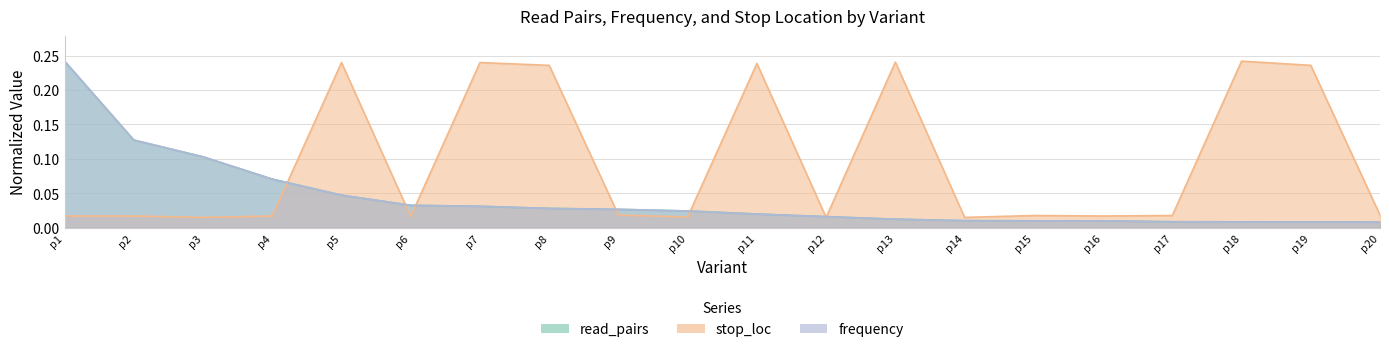

Reading left to right, transcribe all the data shown in this chart.

read_pairs: p1=0.2	p2=0.1	p3=0.1	p4=0.1	p5=0.0	p6=0.0	p7=0.0	p8=0.0	p9=0.0	p10=0.0	p11=0.0	p12=0.0	p13=0.0	p14=0.0	p15=0.0	p16=0.0	p17=0.0	p18=0.0	p19=0.0	p20=0.0
frequency: p1=0.2	p2=0.1	p3=0.1	p4=0.1	p5=0.0	p6=0.0	p7=0.0	p8=0.0	p9=0.0	p10=0.0	p11=0.0	p12=0.0	p13=0.0	p14=0.0	p15=0.0	p16=0.0	p17=0.0	p18=0.0	p19=0.0	p20=0.0
stop_loc: p1=0.0	p2=0.0	p3=0.0	p4=0.0	p5=0.2	p6=0.0	p7=0.2	p8=0.2	p9=0.0	p10=0.0	p11=0.2	p12=0.0	p13=0.2	p14=0.0	p15=0.0	p16=0.0	p17=0.0	p18=0.2	p19=0.2	p20=0.0